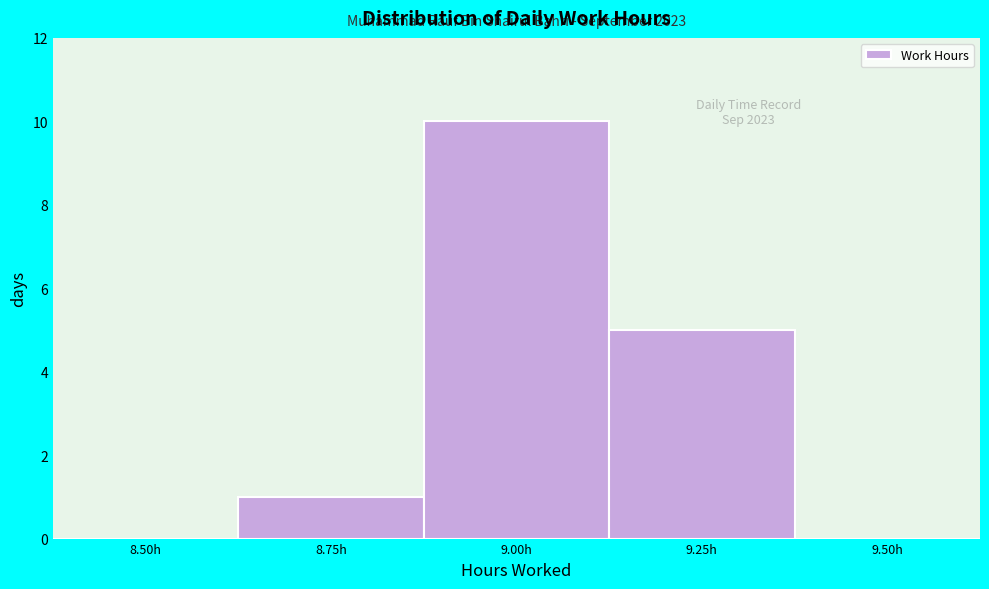

Reading left to right, extract all data points from this chart.

8.50h=0	8.75h=1	9.00h=10	9.25h=5	9.50h=0